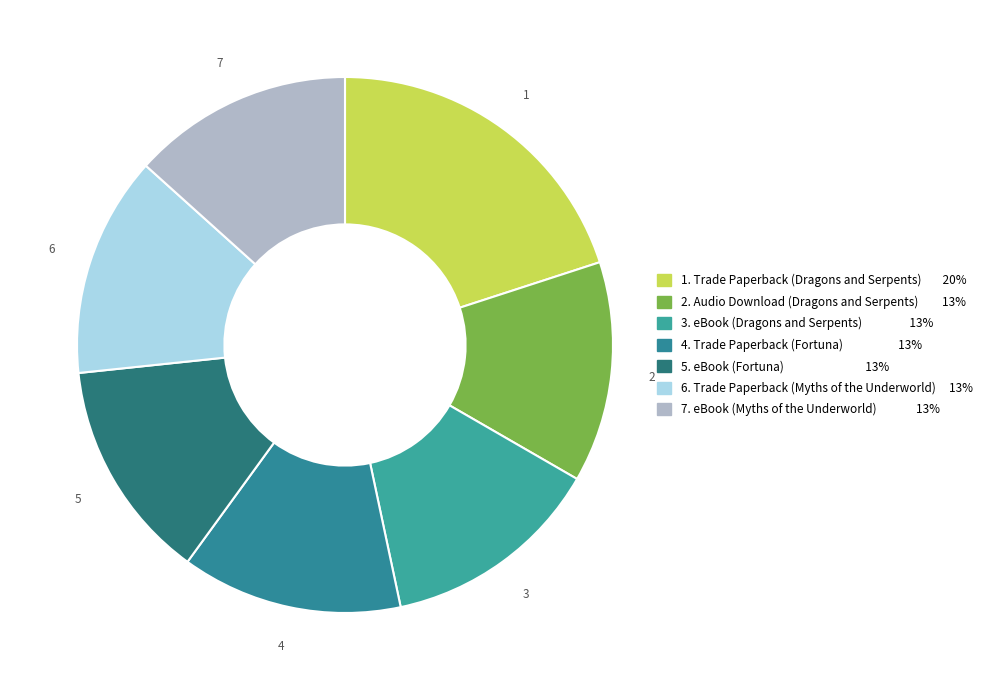

How many segments does this pie chart have?

7